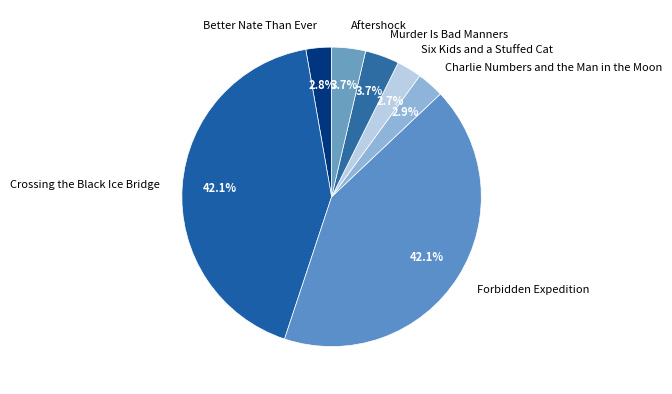

Between Charlie Numbers and the Man in the Moon and Forbidden Expedition, which is larger?

Forbidden Expedition